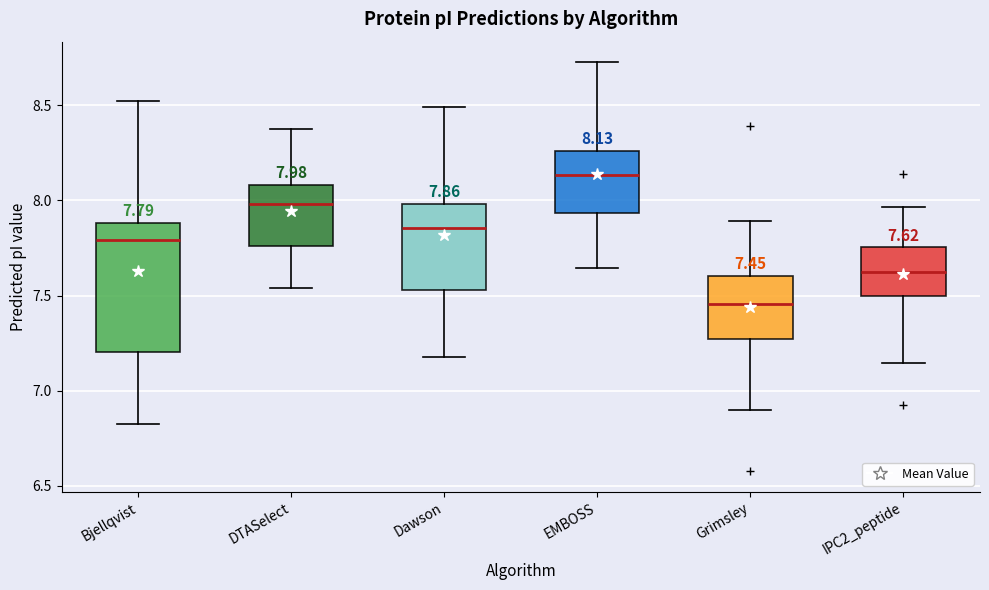

Which box has the highest median line?

EMBOSS